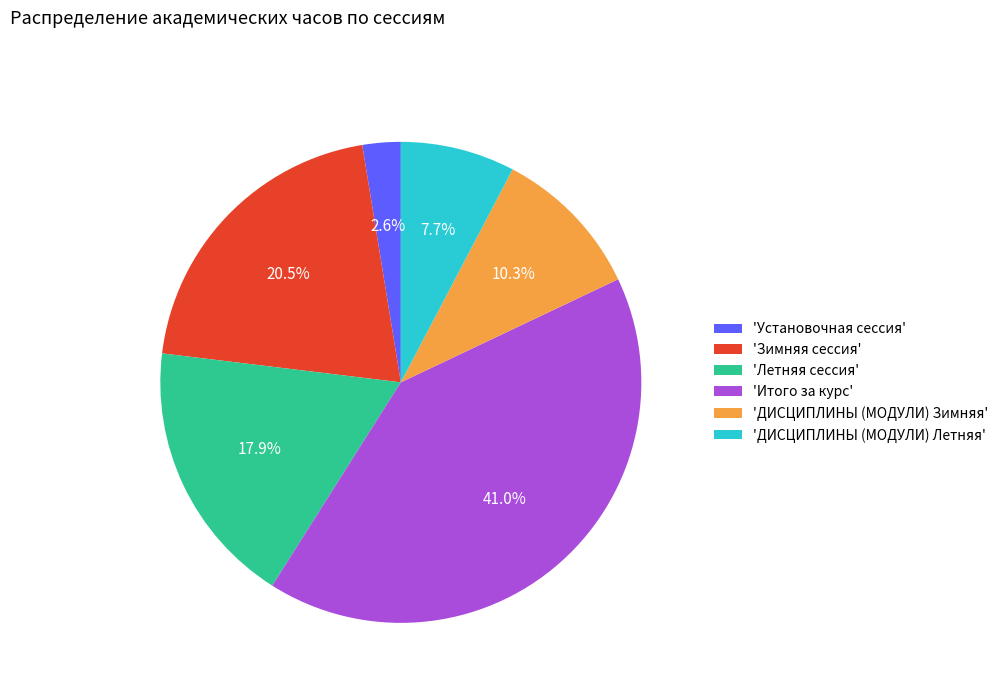

What is the ratio of the value at 'ДИСЦИПЛИНЫ (МОДУЛИ) Зимняя' to the value at 'ДИСЦИПЛИНЫ (МОДУЛИ) Летняя'?

1.3